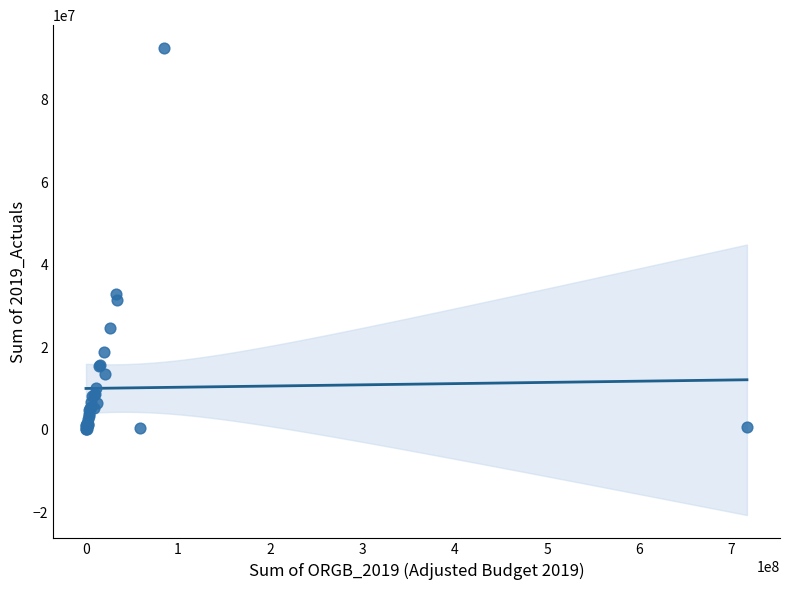

What Y value in the scatter plot is closest to 46240211?

33006018